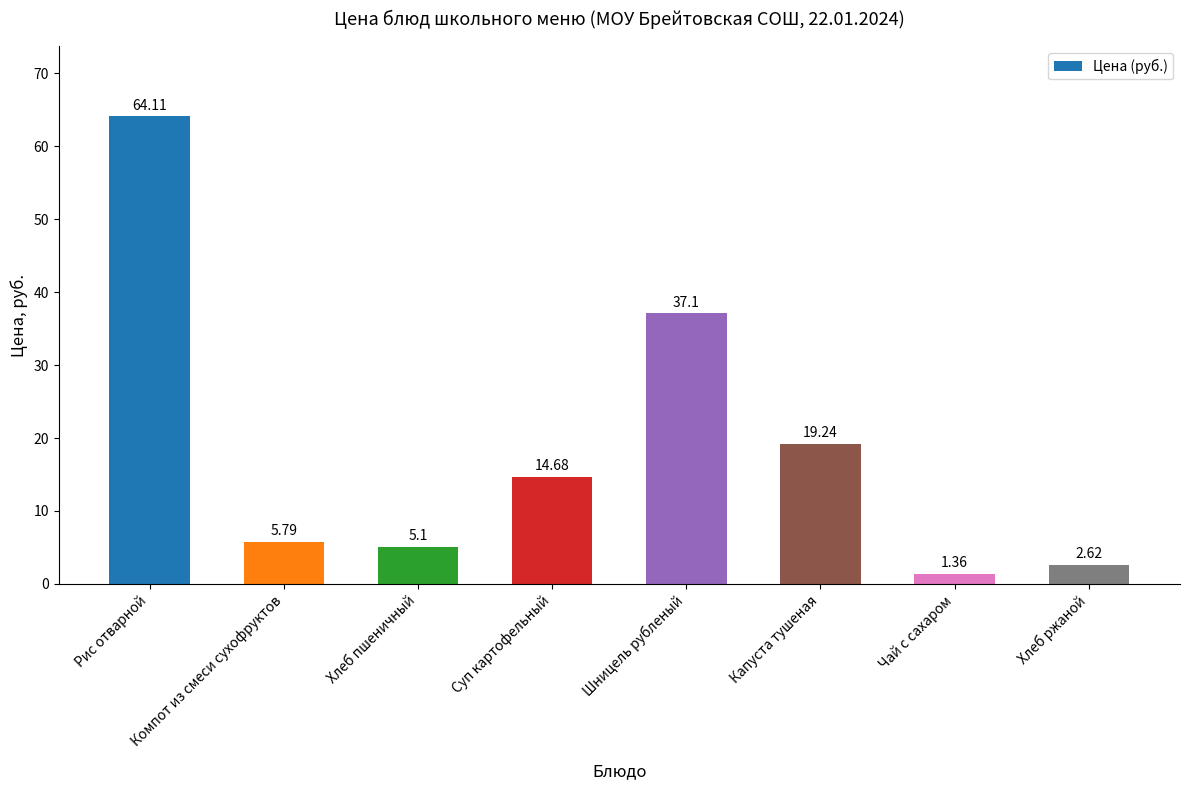

Which category has the highest value across all series?

Рис отварной